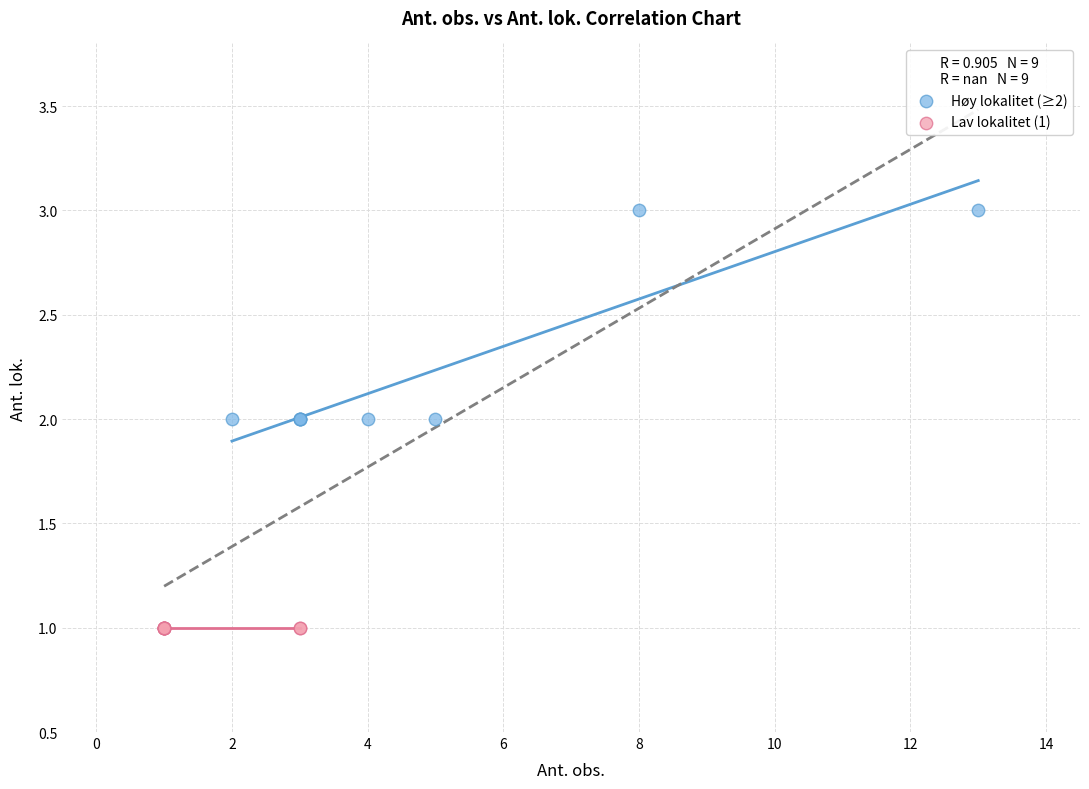

Which series contains the lowest Y value?

Lav lokalitet (1)